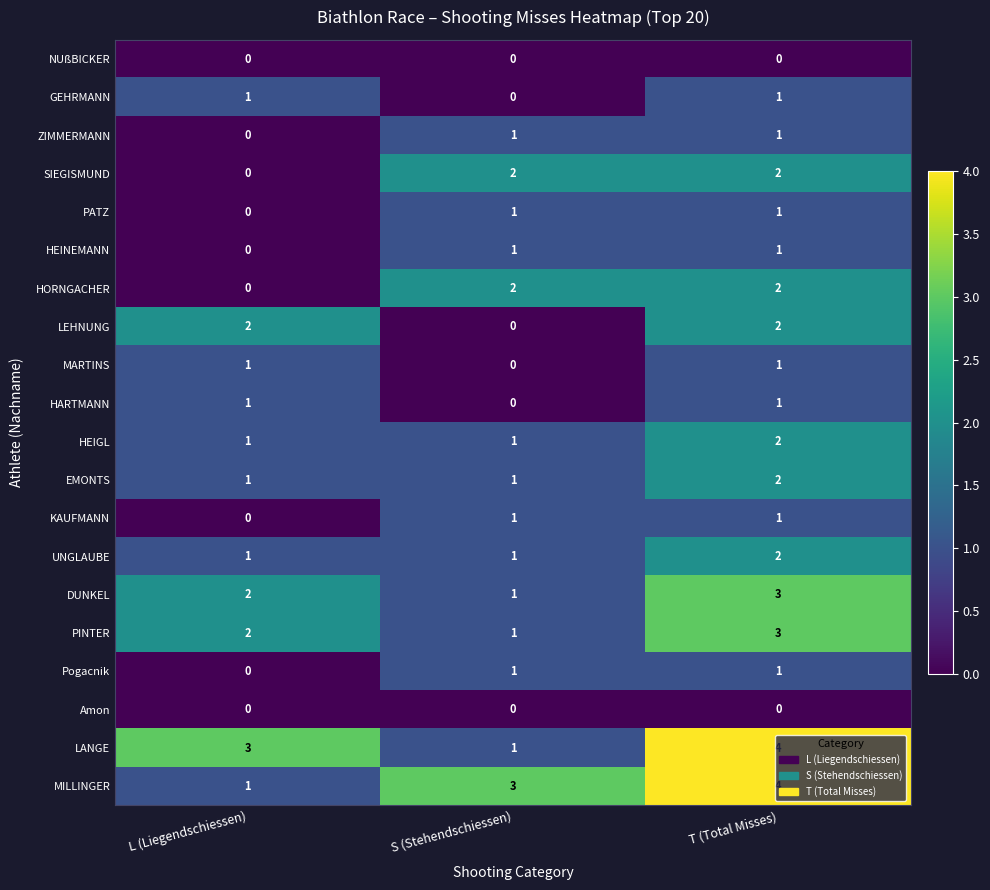

What is the difference between the maximum and minimum values in the MILLINGER series?

3